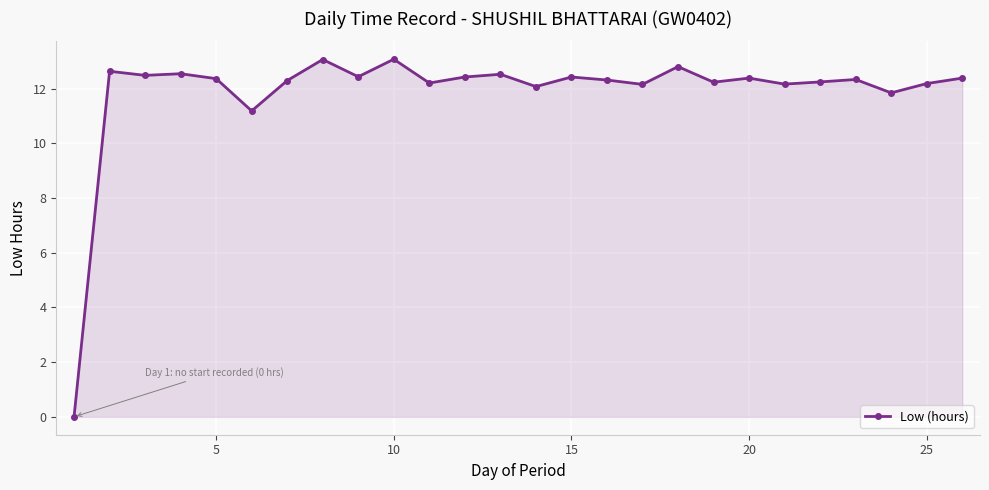

What is the greatest value displayed?

13.1